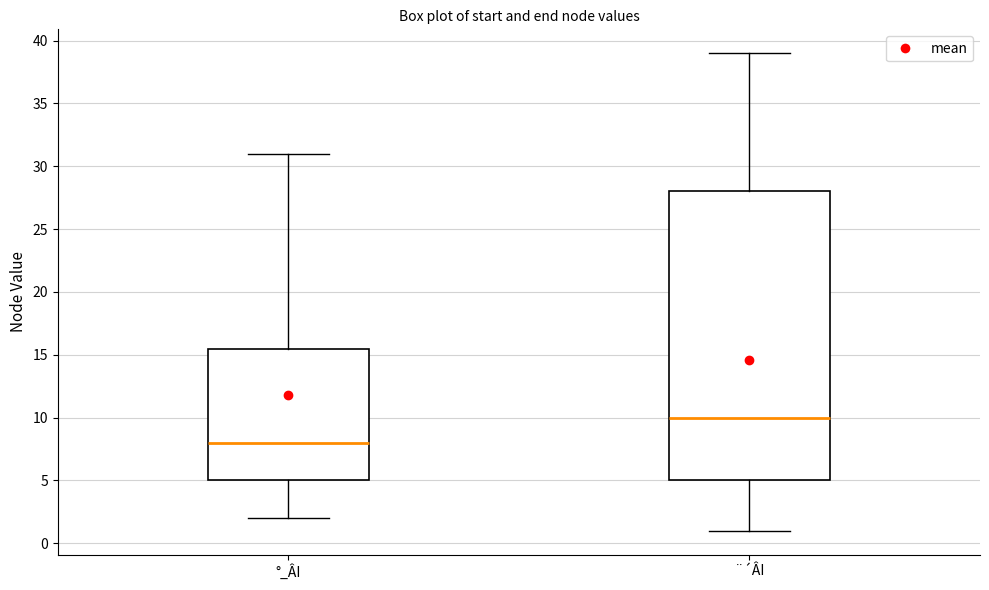

Comparing the boxes themselves (not the whiskers), which one is the tallest?

¨´ÂI